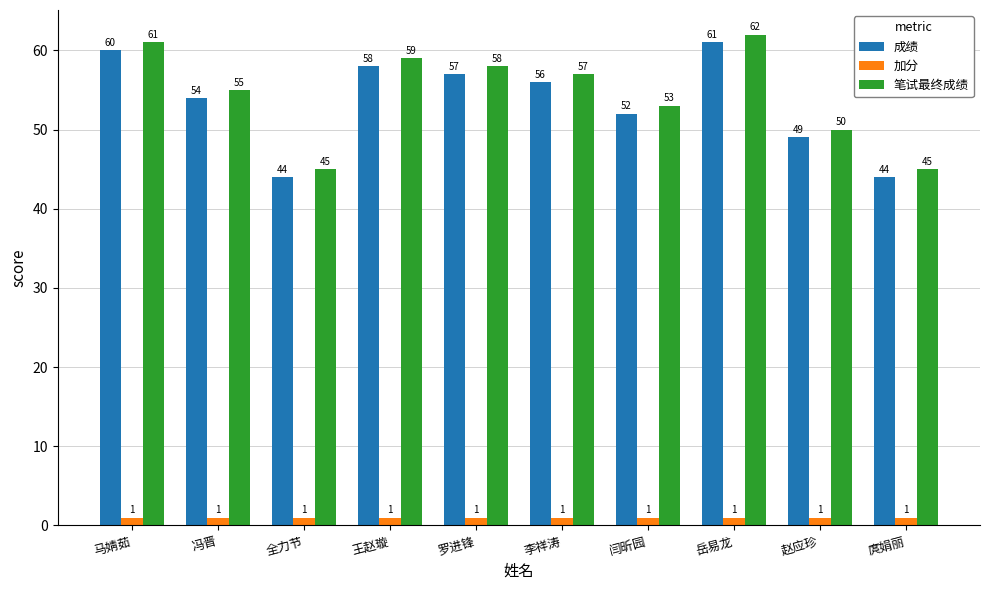

Which label corresponds to the largest value in the chart?

岳易龙